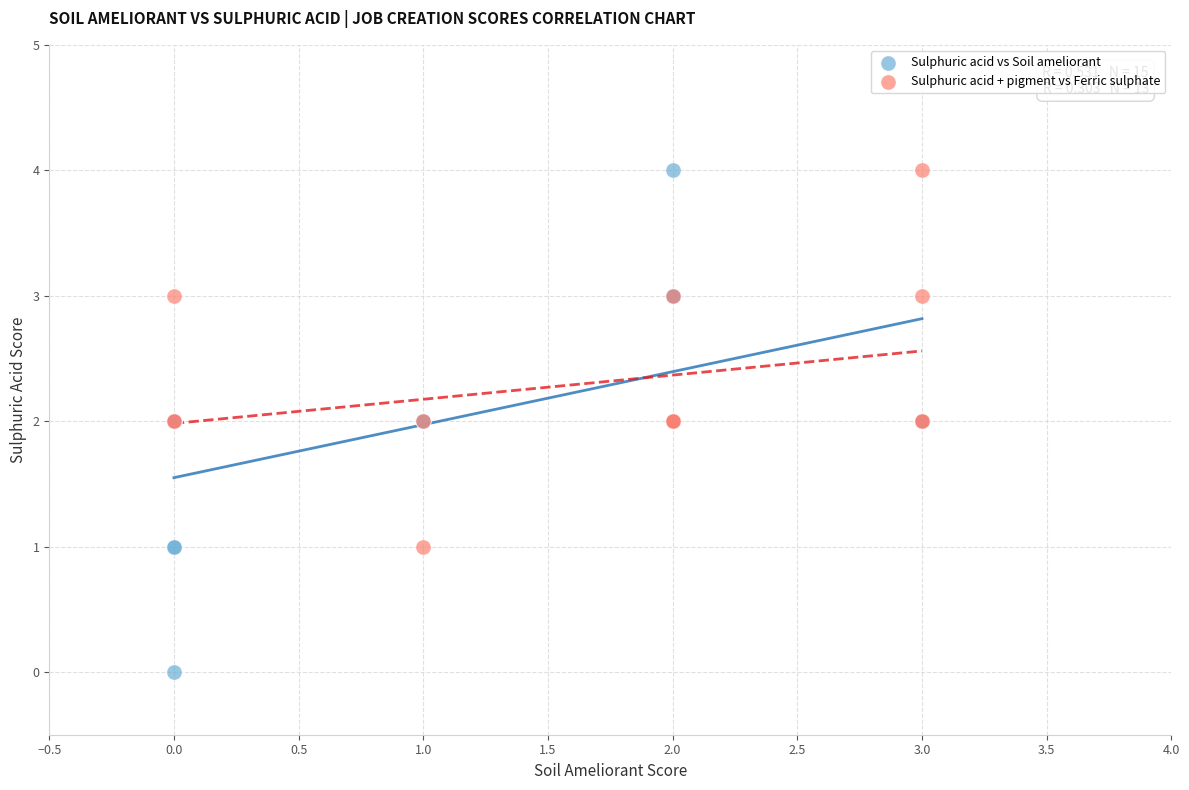

Which series contains the lowest Y value?

Sulphuric acid vs Soil ameliorant